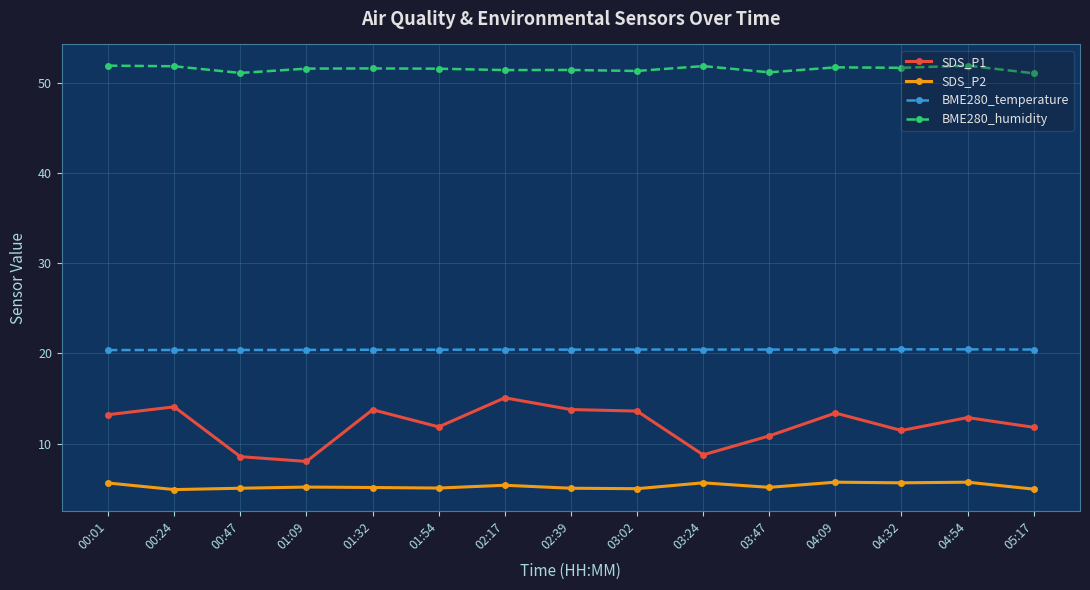

What is the sum of all SDS_P2 values?

79.2